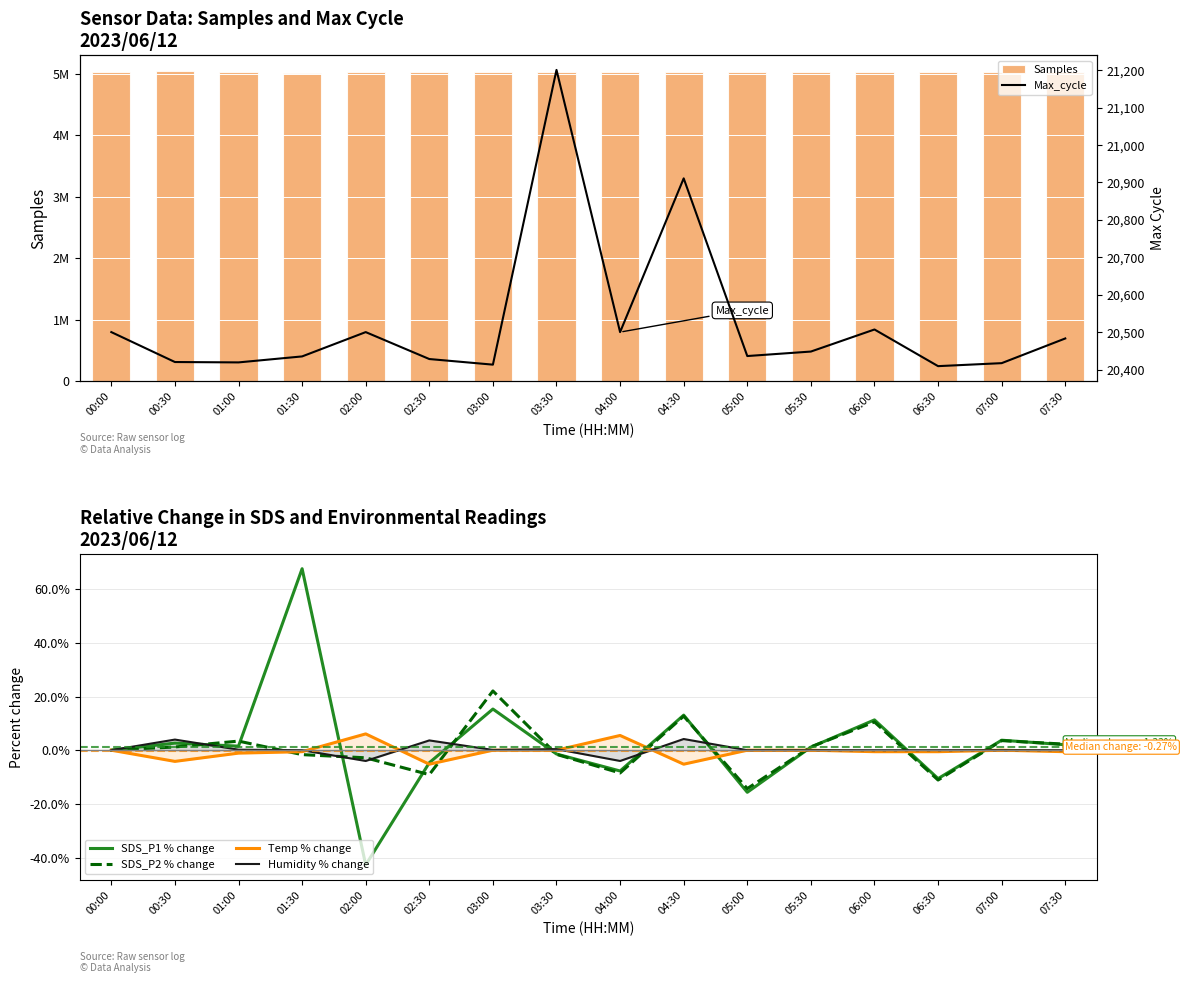

Is it true that Humidity % change equals 0.0 at 05:00?

True